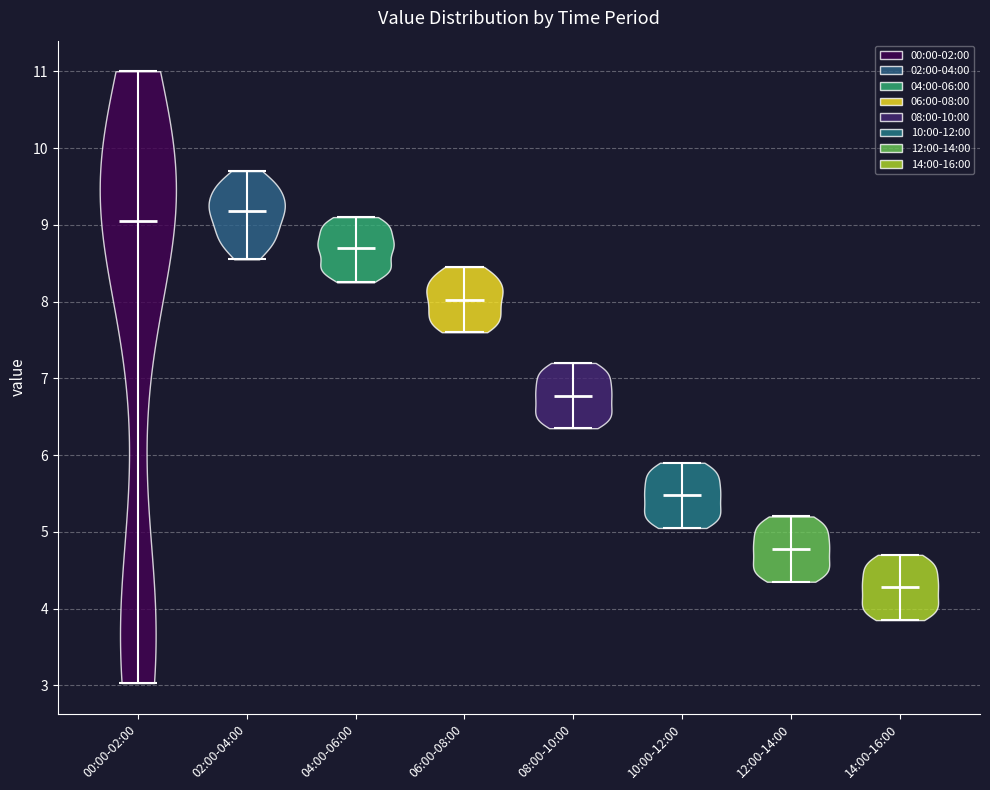

What is the lowest point the violin for 10:00-12:00 reaches on the y-axis? The values are not printed on the chart, so give them approximately, as read against the axis.

5.1